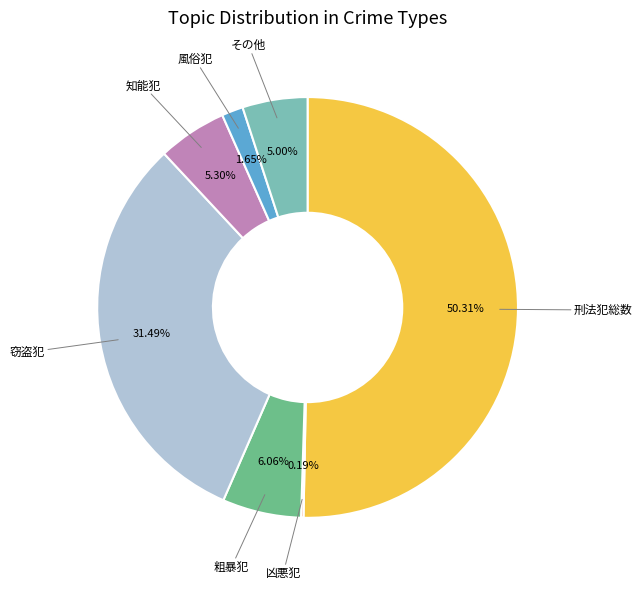

Between 知能犯 and 刑法犯総数, which is larger?

刑法犯総数